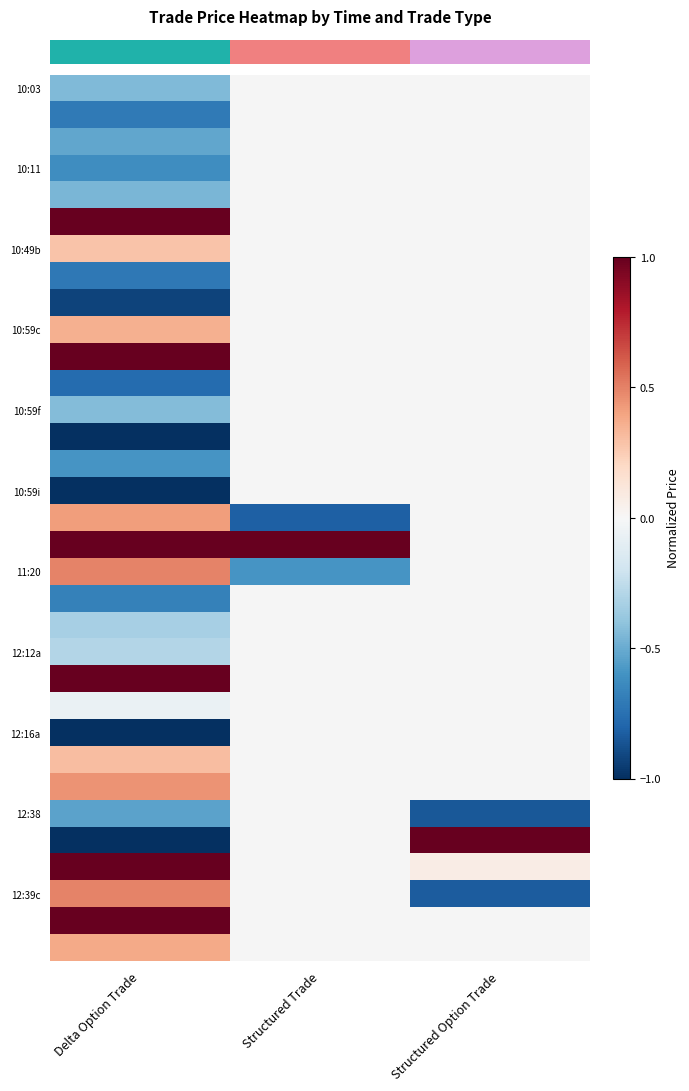

At which category is the sum across all series the highest?

Delta Option Trade